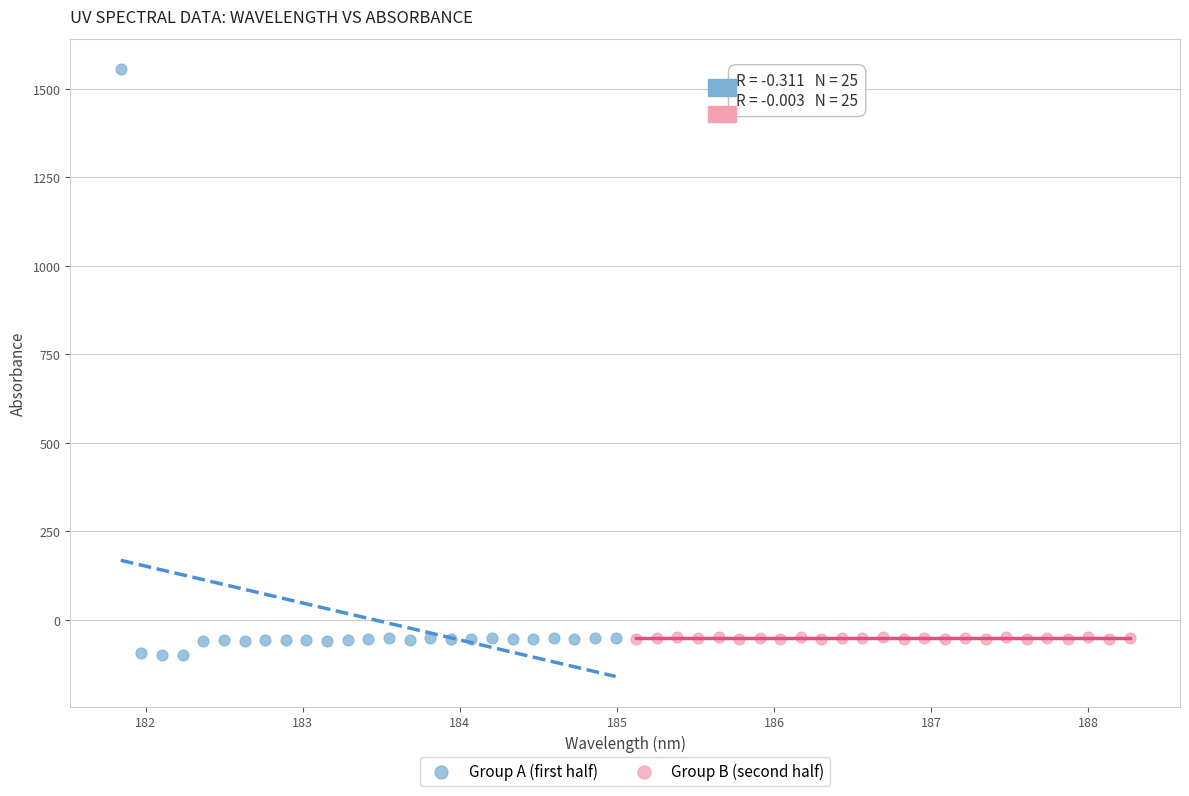

Which series has the widest spread of Y values?

Group A (first half)